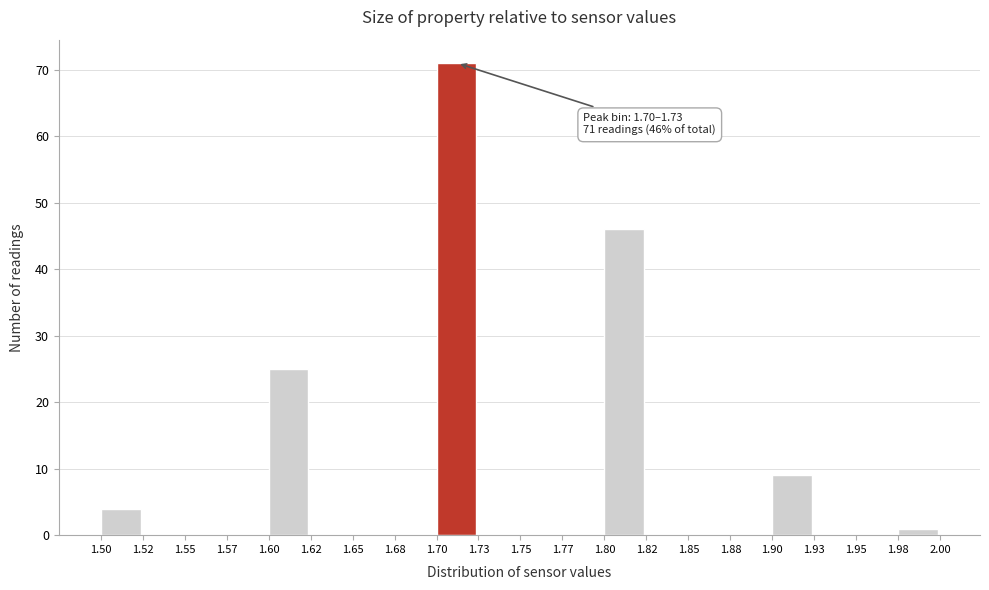

Which range on the x-axis has the tallest bar?

1.70 to 1.73